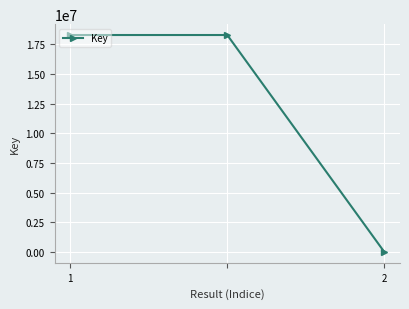

What is the value of the 2nd point from the left?

18295529